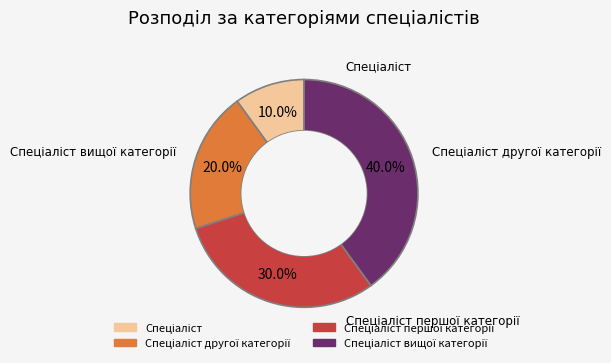

How many segments does this pie chart have?

4